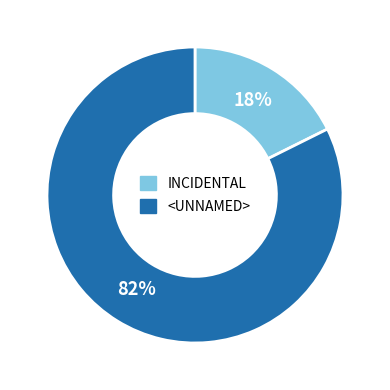

Between <UNNAMED> and INCIDENTAL, which is larger?

<UNNAMED>